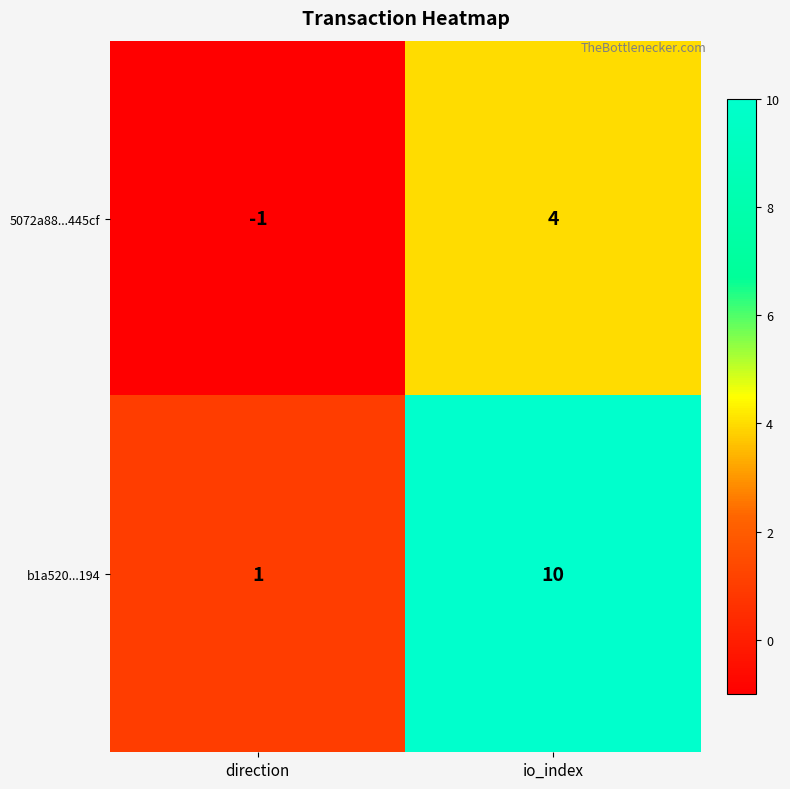

Reading left to right, transcribe all the data shown in this chart.

5072a88...445cf: direction=-1	io_index=4
b1a520...194: direction=1	io_index=10